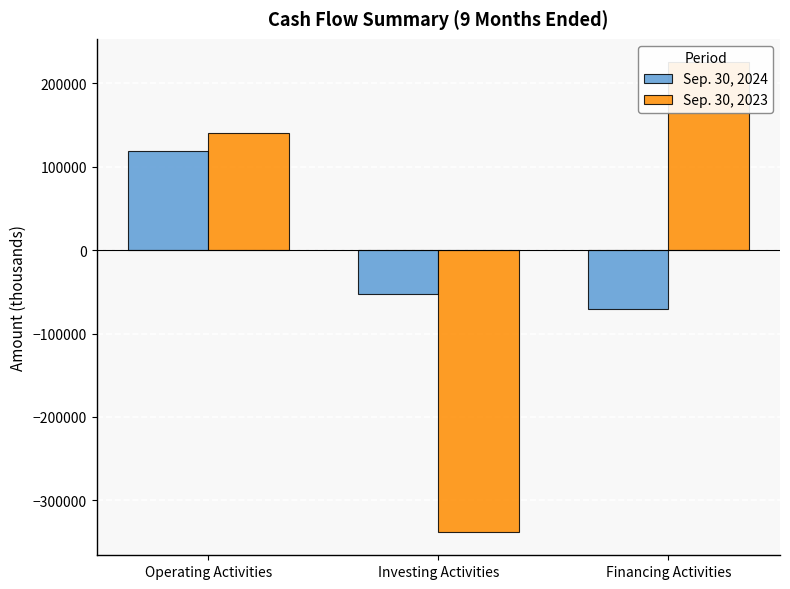

List the series in order of their overall mean, highest first.

Sep. 30, 2023, Sep. 30, 2024